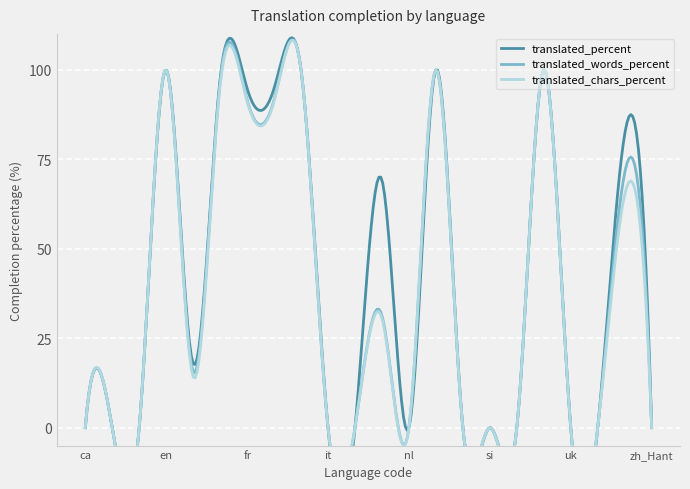

Read the translated_chars_percent value at fr.

91.2